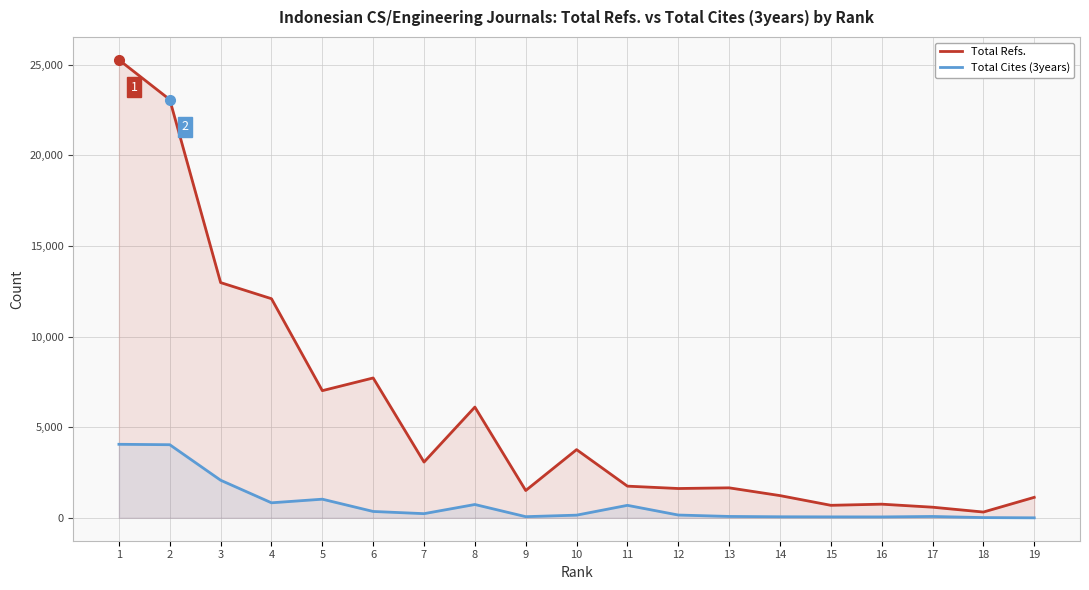

What is the difference between the highest and lowest values at 18?

306